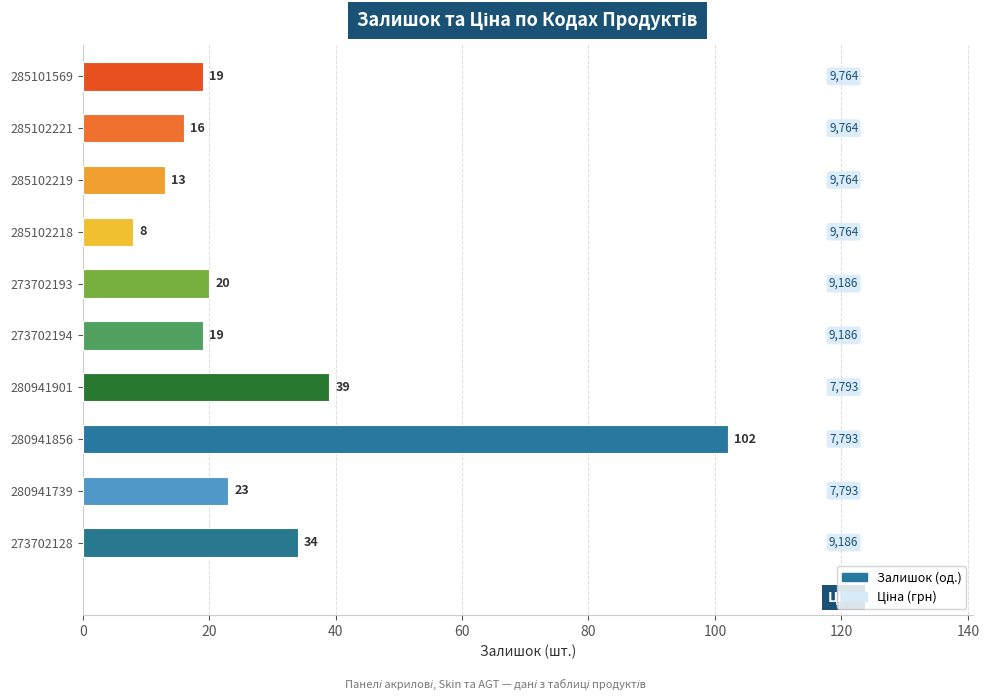

What is the sum of all values?

293